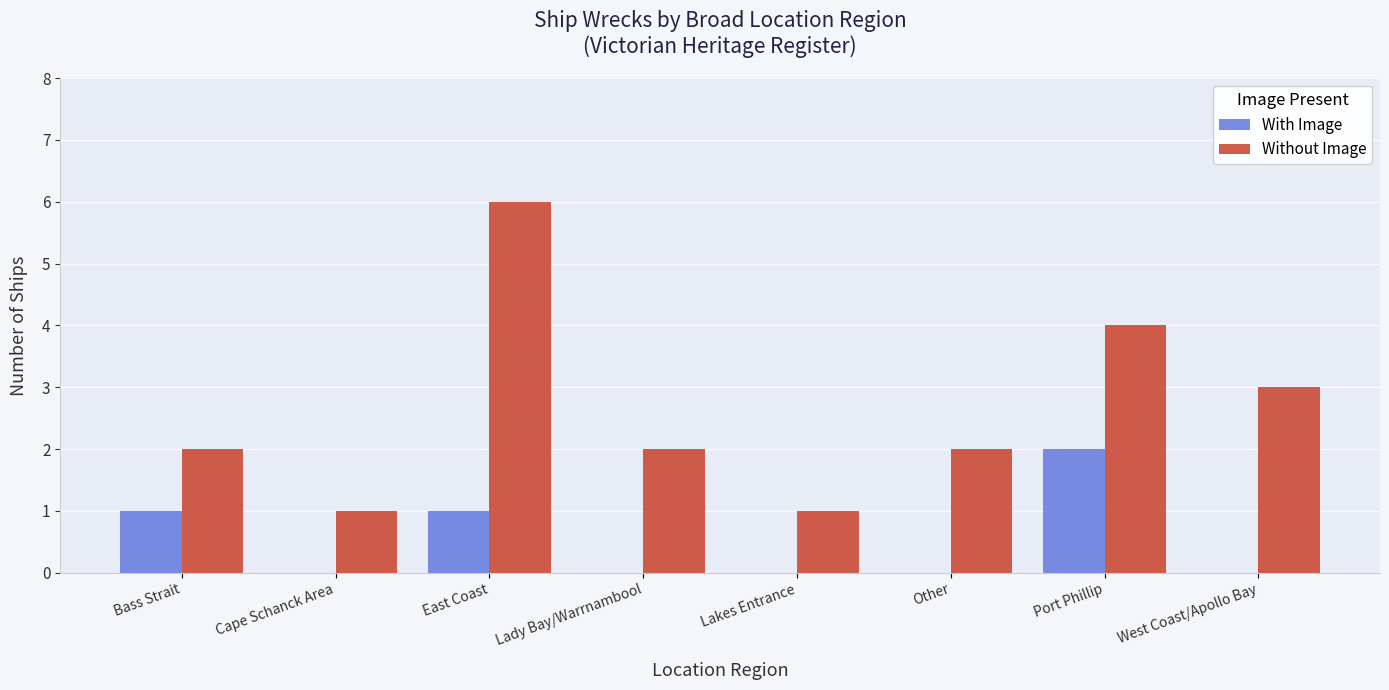

What is the sum of all Without Image values?

21